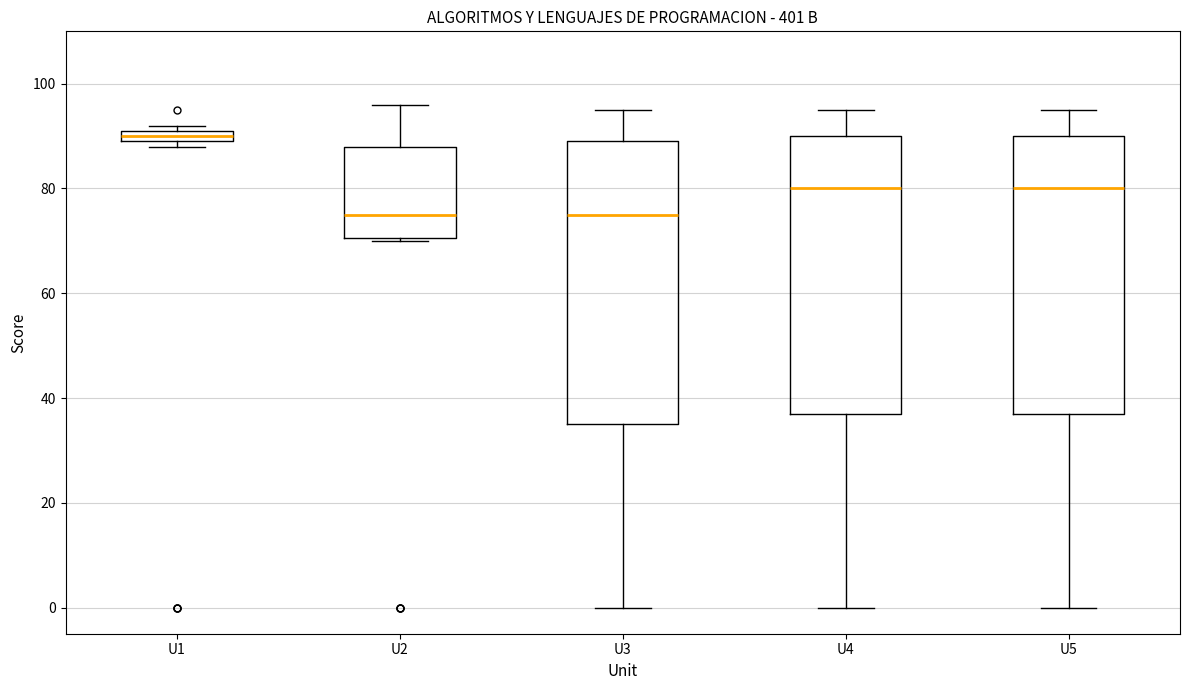

Where does the lower whisker of the box for U3 end on the y-axis? The values are not printed on the chart, so give them approximately, as read against the axis.

0